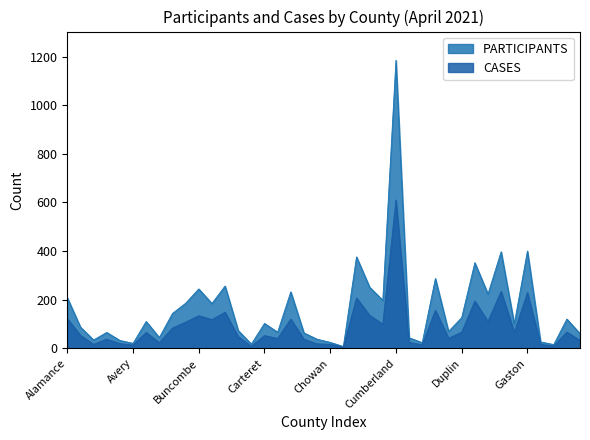

Which series changed the most between Avery and Gates?

PARTICIPANTS